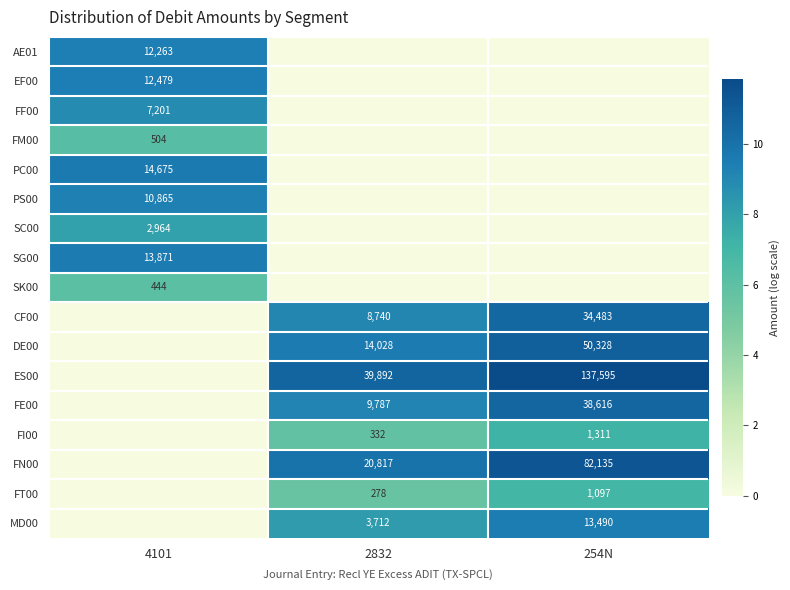

The value of FI00 at 2832 is 332. True or false?

True